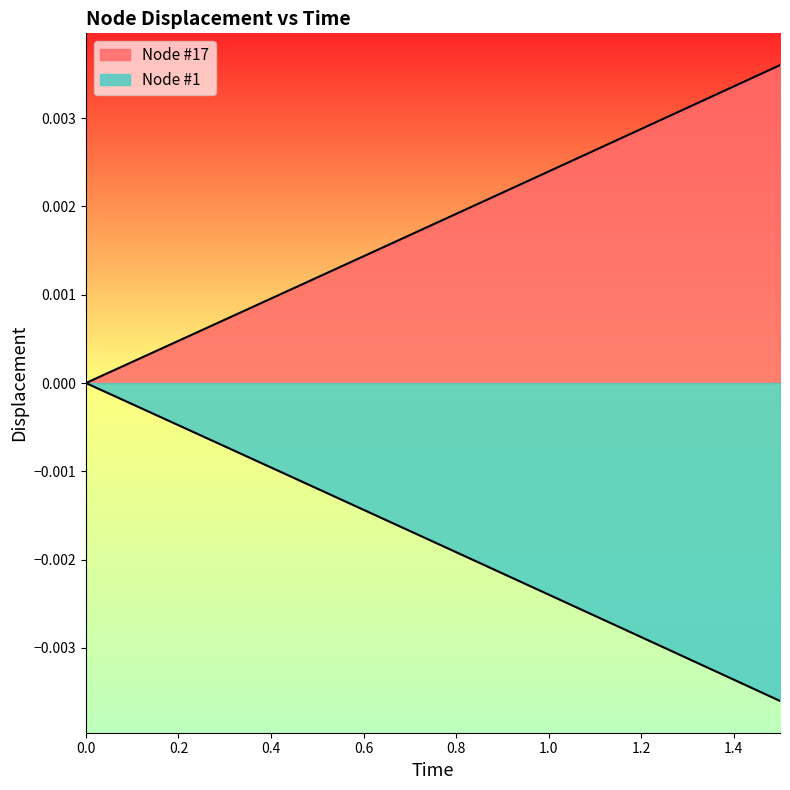

True or false: Node #17 and Node #1 intersect in this chart.

False